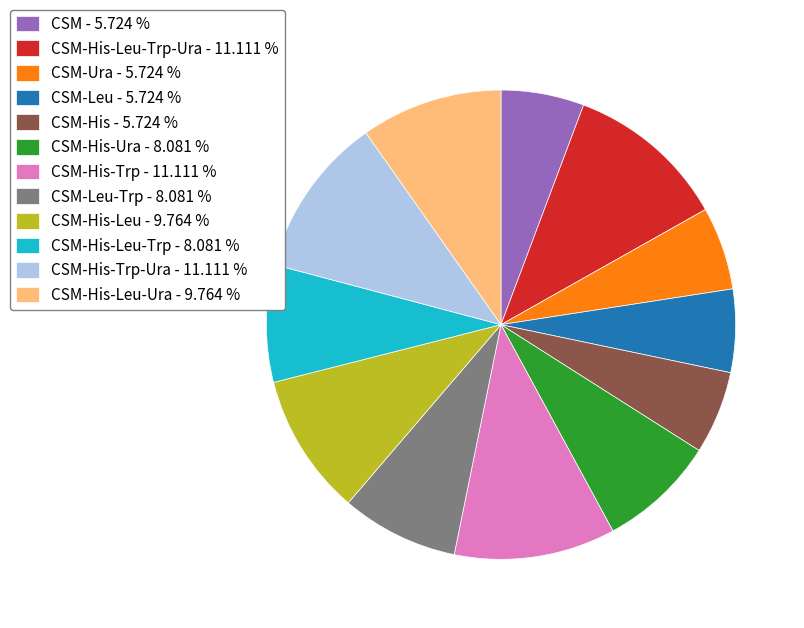

Does any single category account for the majority?

No